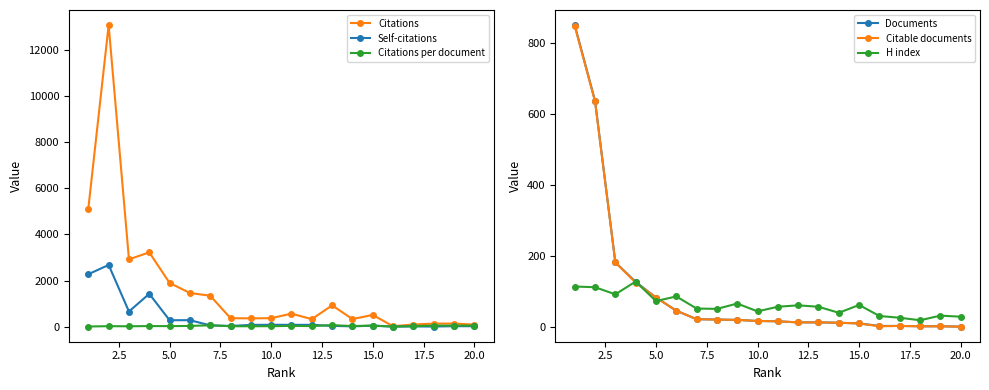

What is the difference between the maximum and second lowest values in the Self-citations series?

2672.0